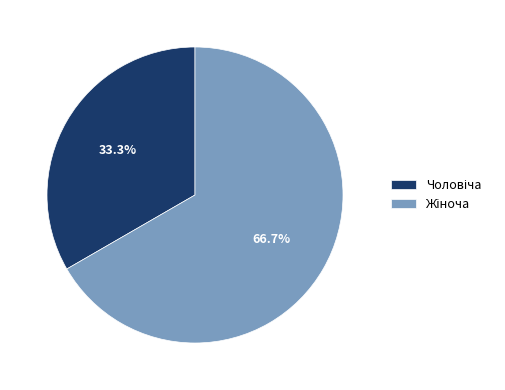

How many segments does this pie chart have?

2